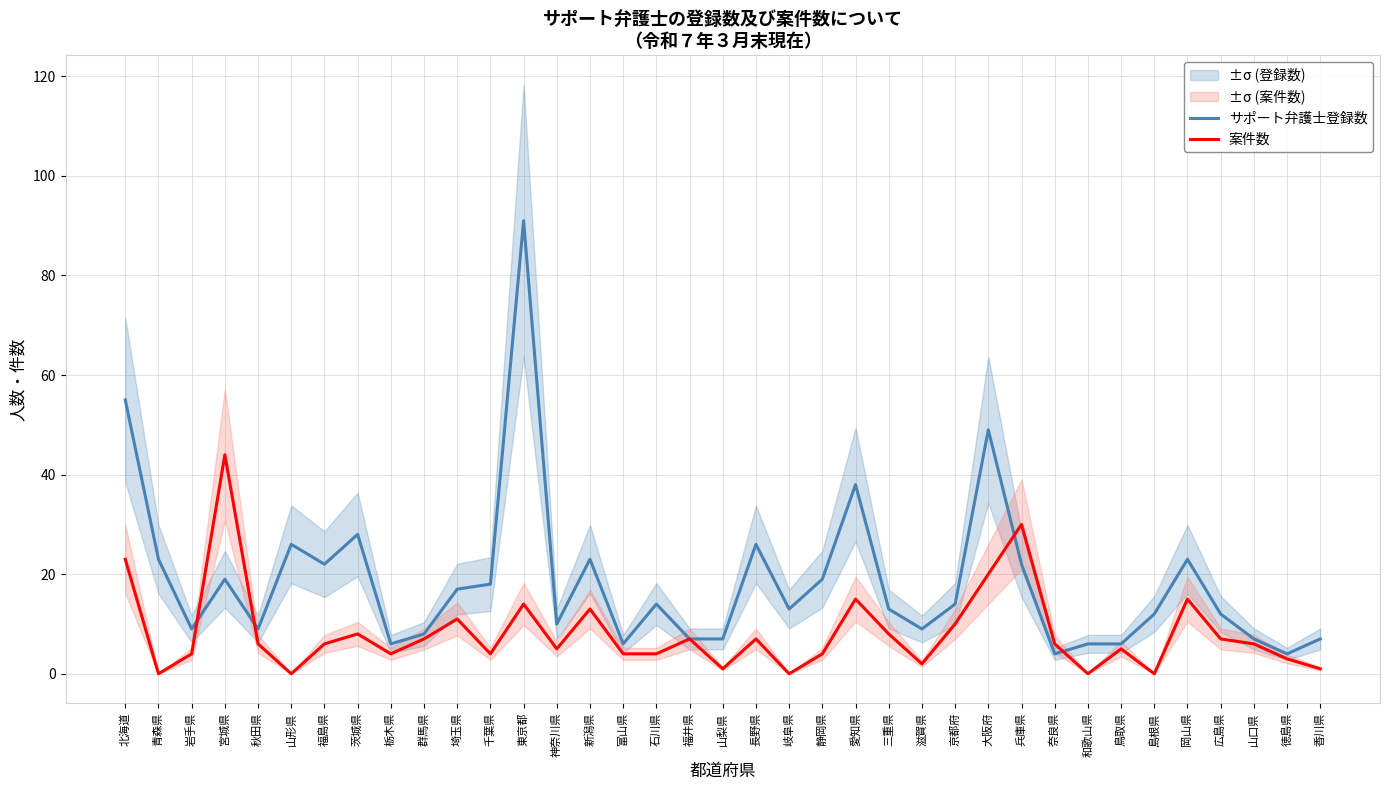

Where does the サポート弁護士登録数 series first go above 13?

北海道